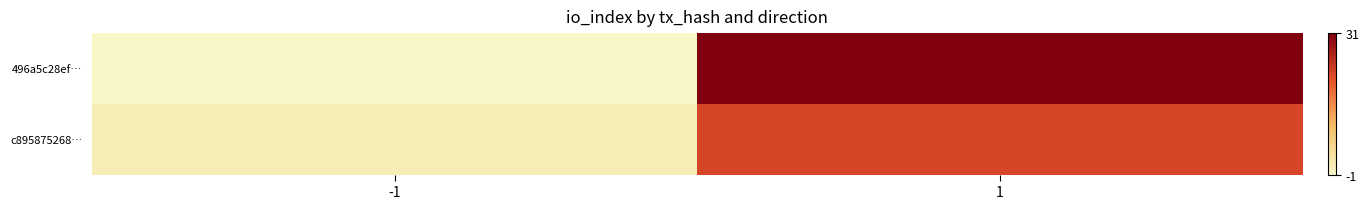

At -1, list the series in order from smallest to largest.

496a5c28ef…, c895875268…